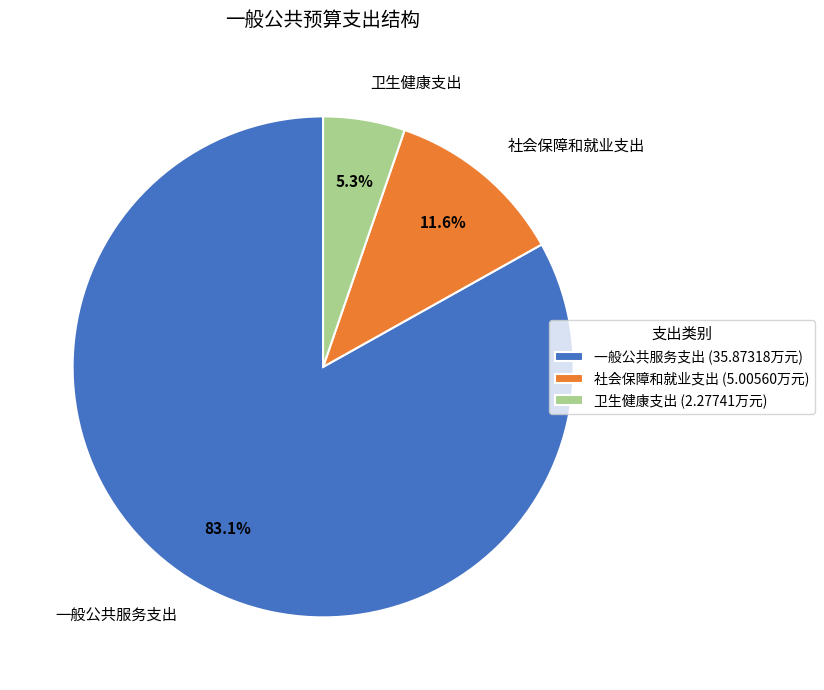

Count the number of slices in the pie.

3